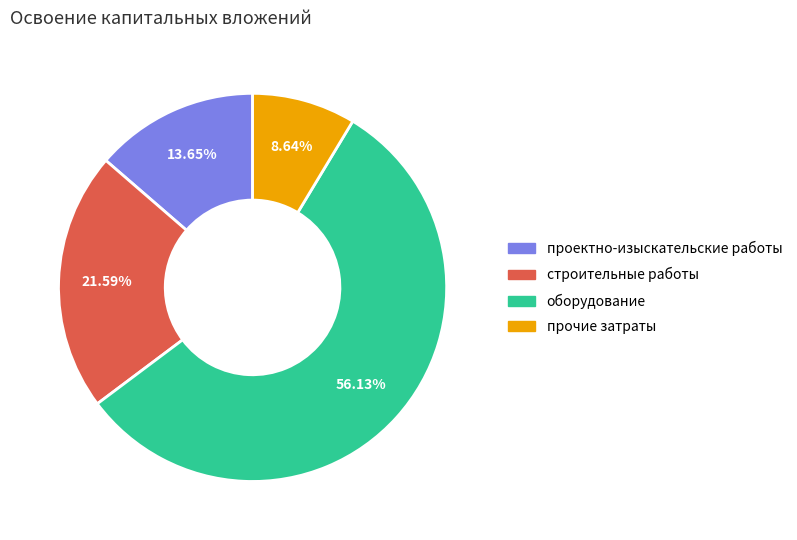

Between прочие затраты and проектно-изыскательские работы, which is larger?

проектно-изыскательские работы